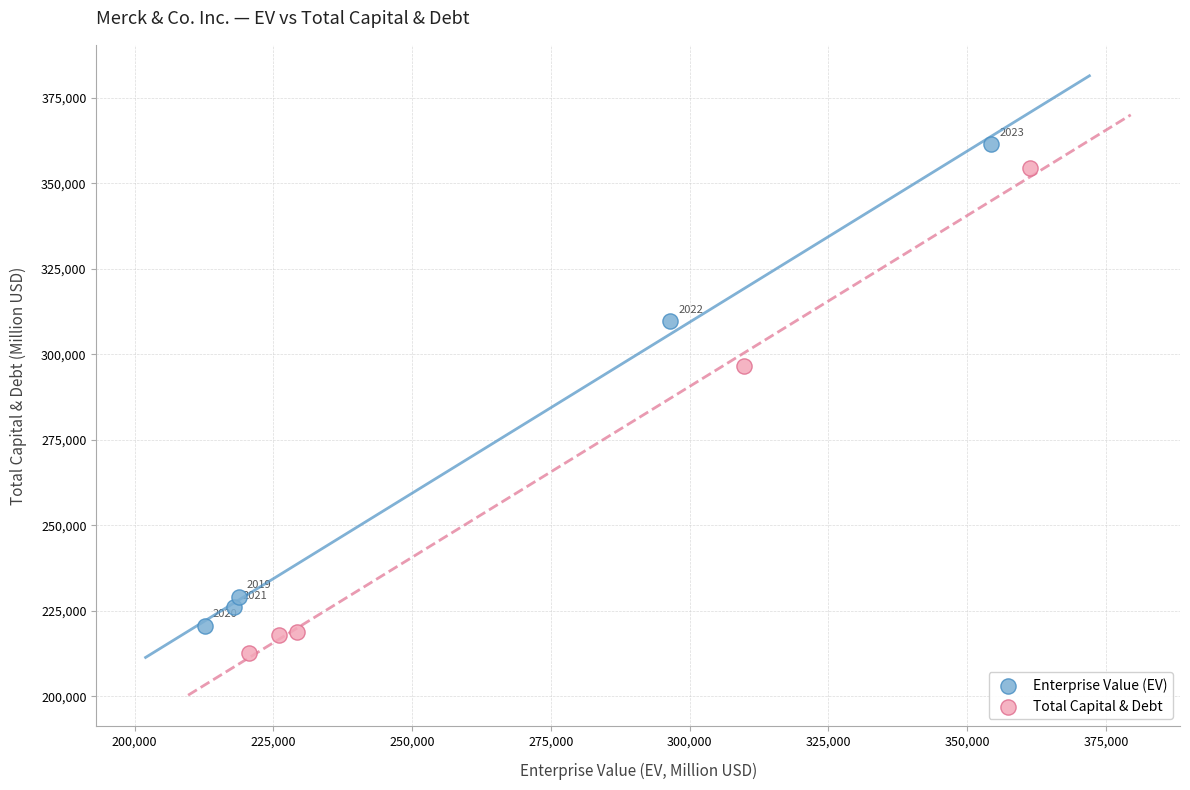

What are all the series names shown in the legend?

Enterprise Value (EV), Total Capital & Debt